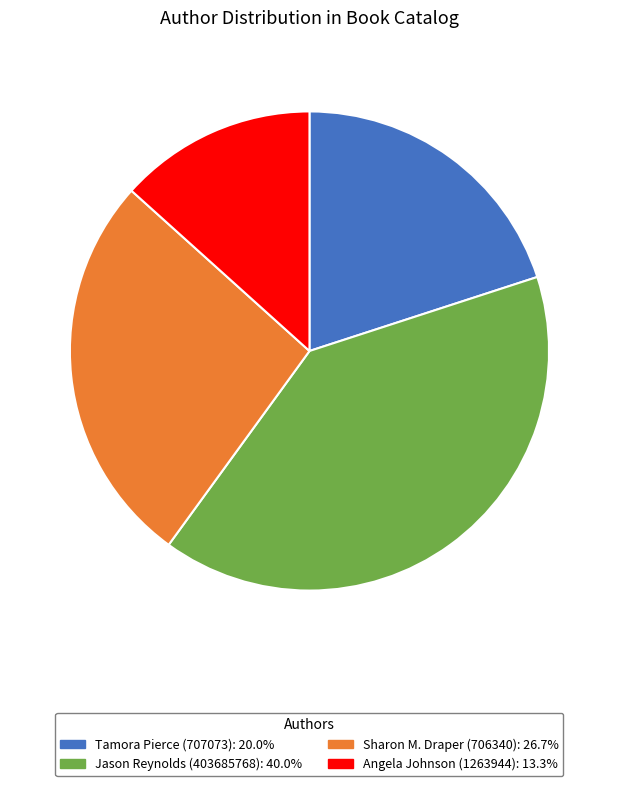

Does Tamora Pierce (707073): 20.0% account for over 50% of the chart?

No